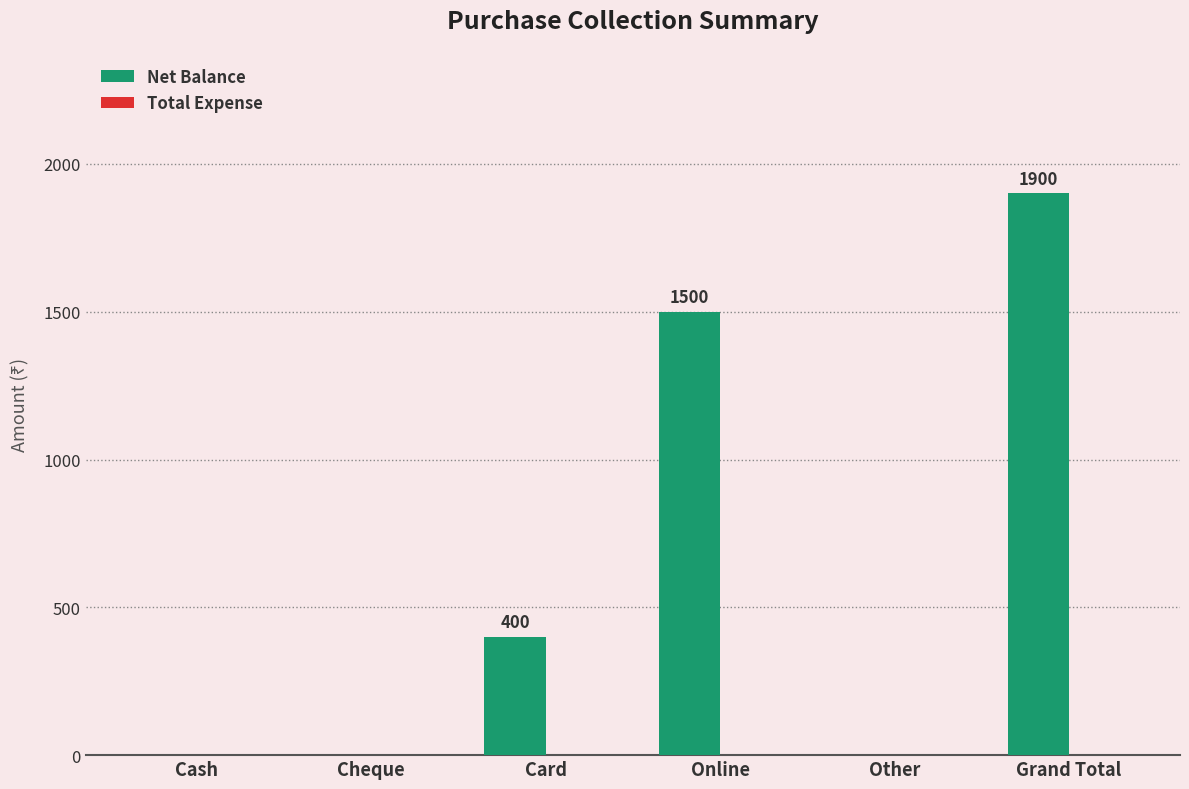

Reading left to right, transcribe all the data shown in this chart.

Cash=0	Cheque=0	Card=400	Online=1500	Other=0	Grand Total=1900